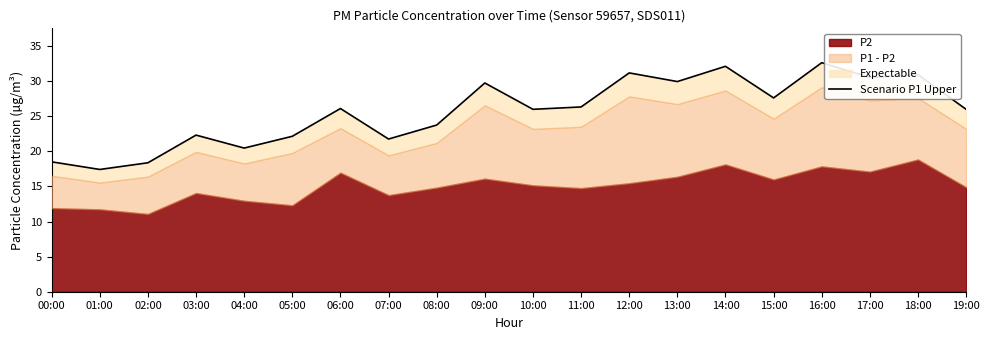

Reading left to right, extract all data points from this chart.

18.5	17.4	18.4	22.3	20.5	22.1	26.1	21.8	23.7	29.7	26.0	26.3	31.2	29.9	32.1	27.6	32.6	30.5	30.9	26.0